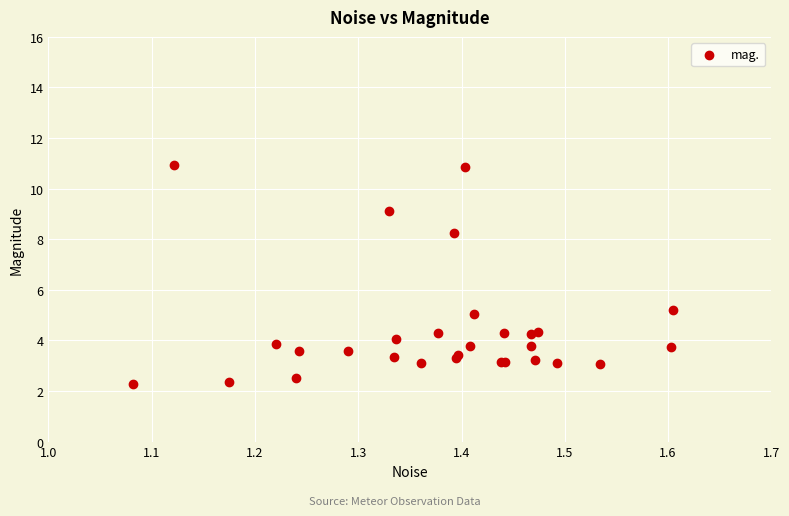

What Y value in the scatter plot is closest to 6?

5.2